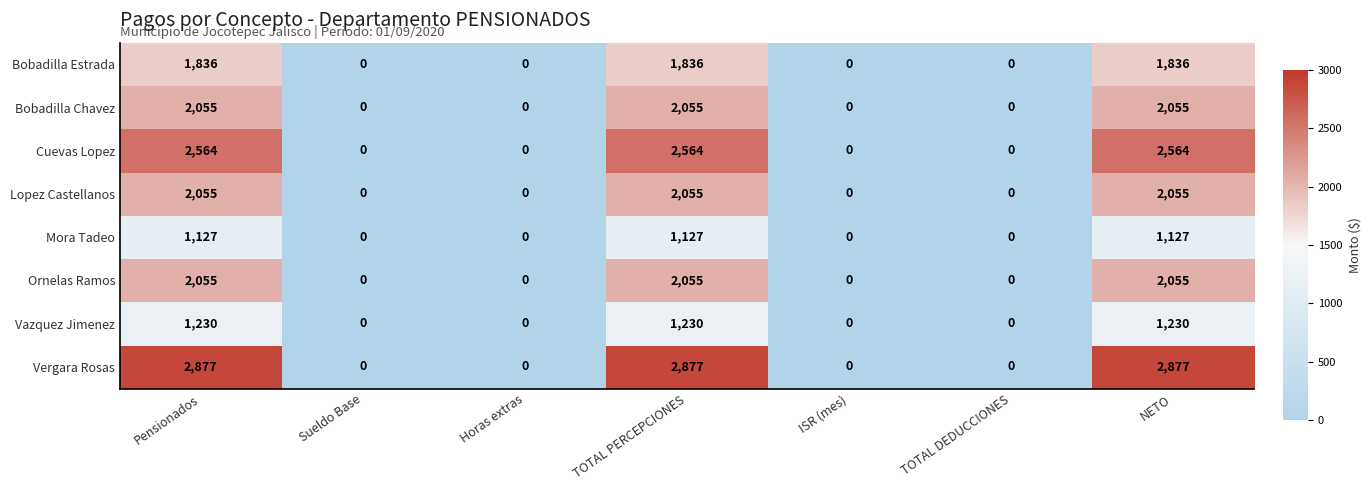

At how many categories does at least one series exceed 2741?

3